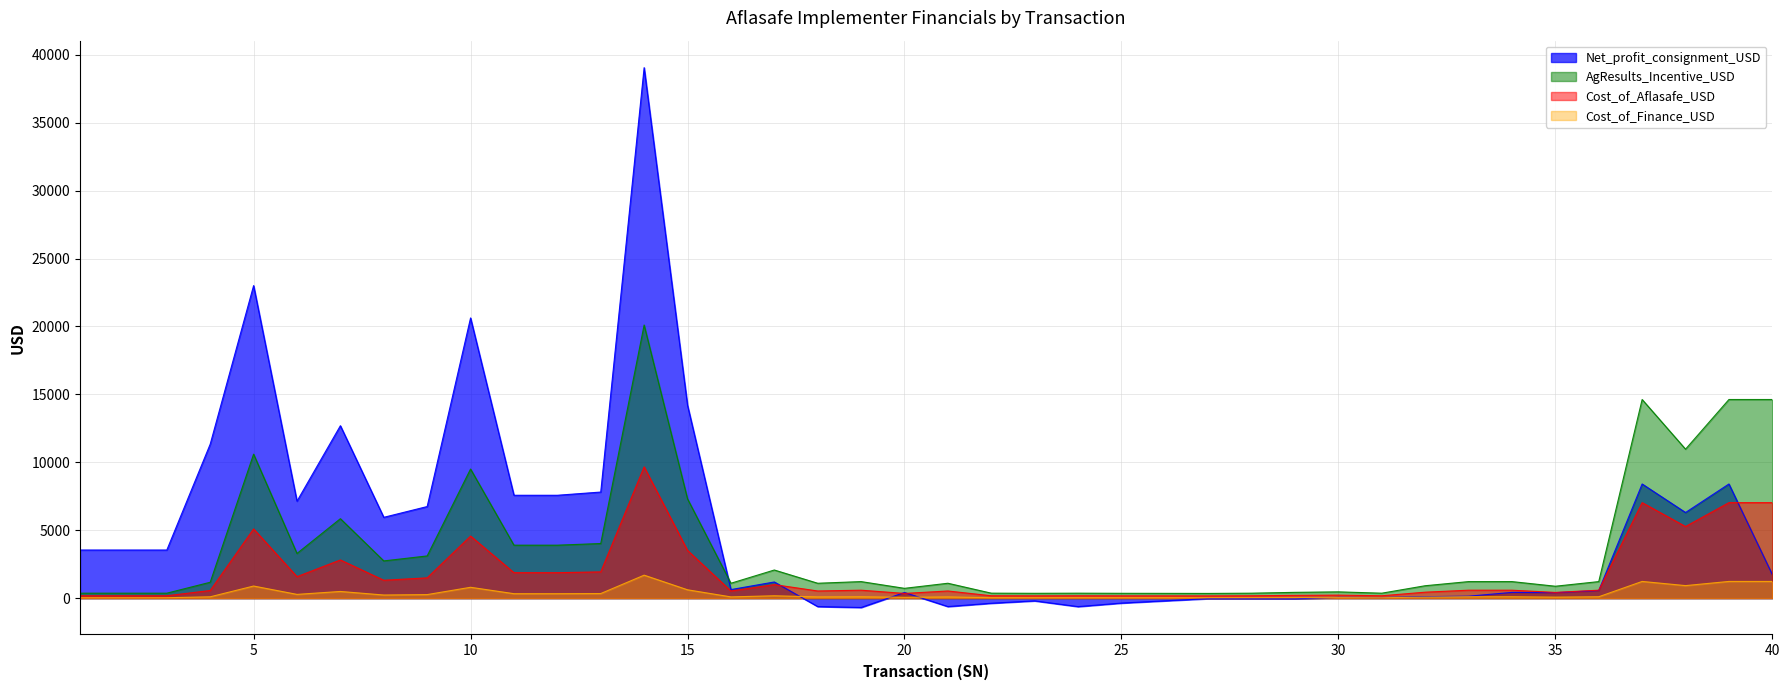

List the labels in order of Cost_of_Finance_USD value, largest first.

14, 37, 39, 40, 38, 5, 10, 15, 7, 13, 11, 12, 6, 9, 8, 17, 19, 33, 34, 36, 4, 16, 18, 21, 32, 35, 20, 30, 29, 22, 1, 2, 3, 24, 28, 31, 23, 25, 26, 27